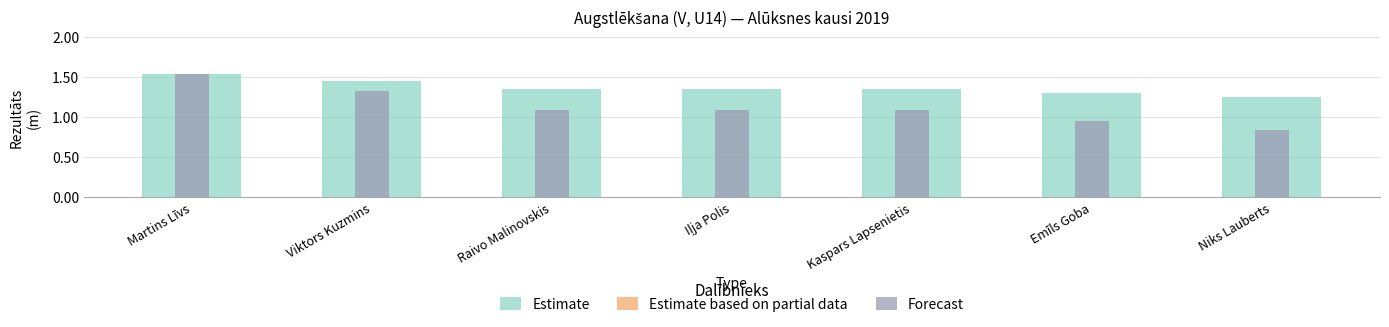

Which series has the largest range (max minus min)?

Forecast